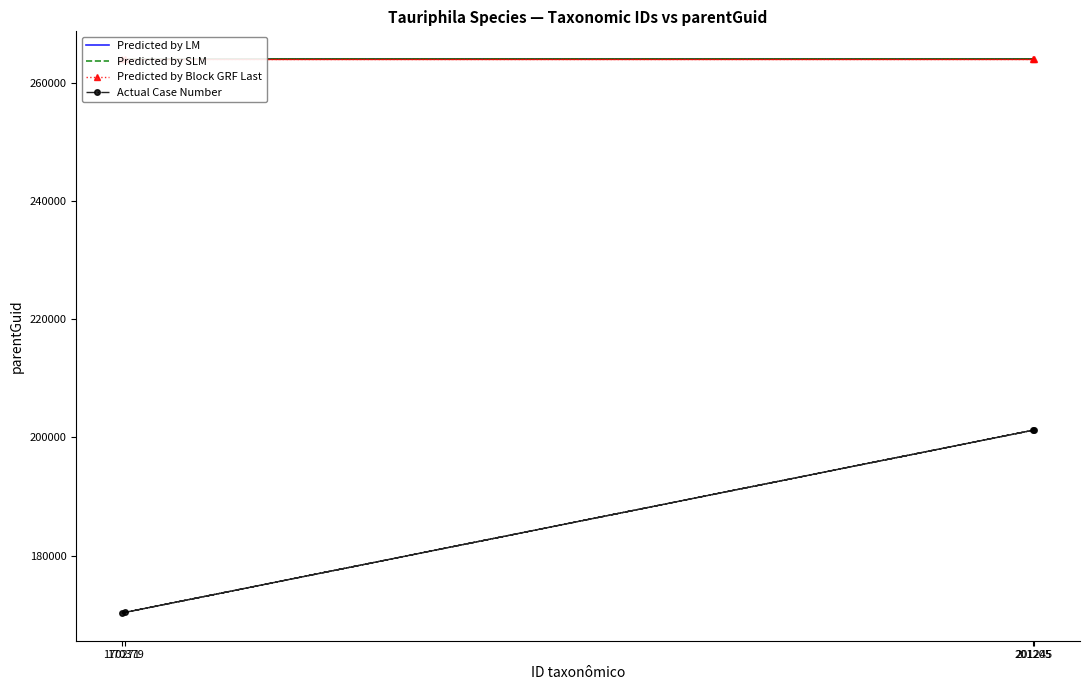

At how many categories does at least one series exceed 260590?

4